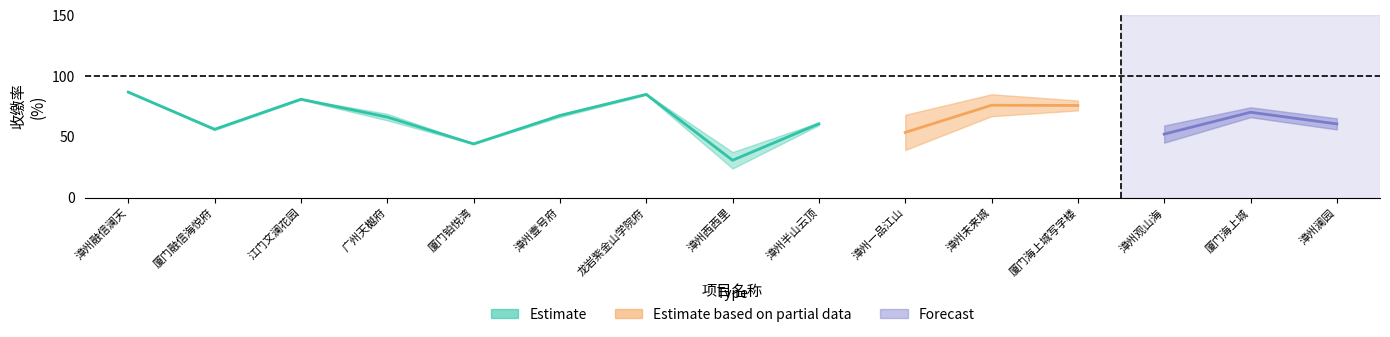

At which category does the chart reach its minimum across all series?

漳州西西里